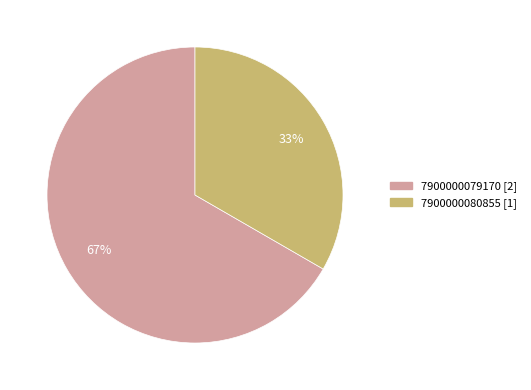

How many segments does this pie chart have?

2